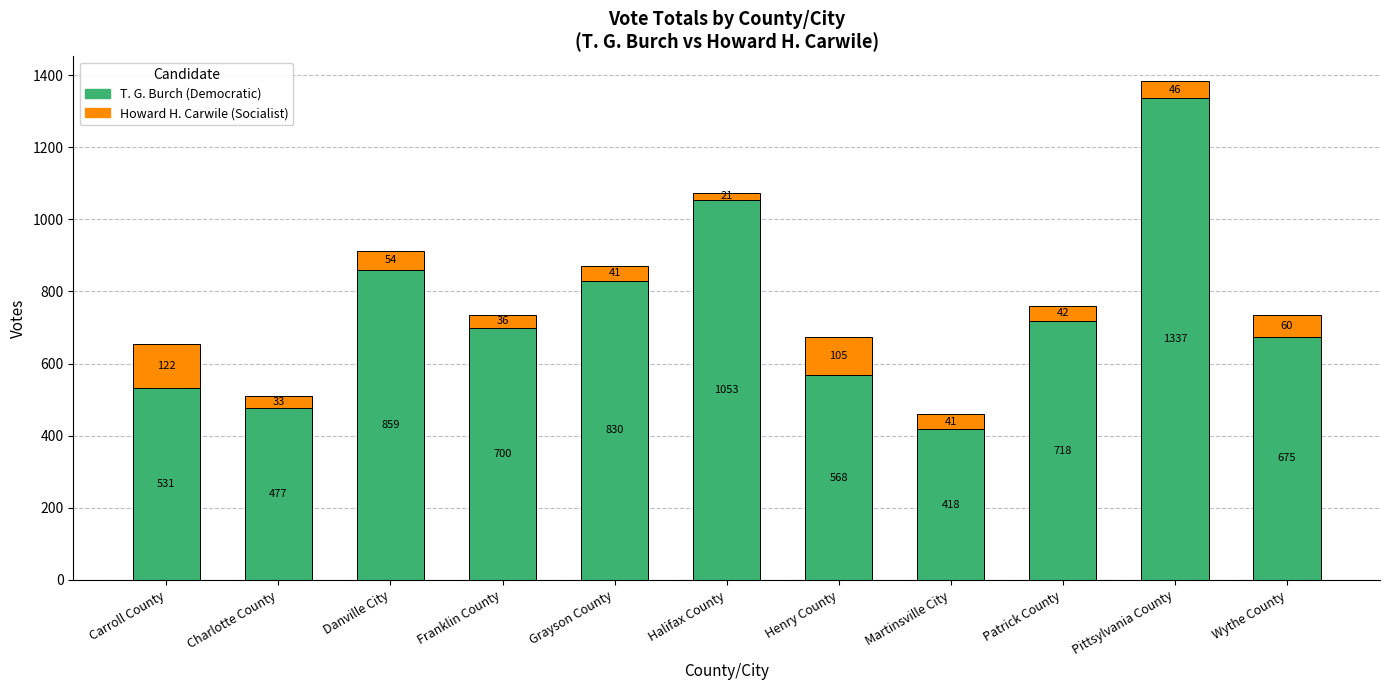

What is the value of the T. G. Burch (Democratic) bar at the 8th from the left?

418